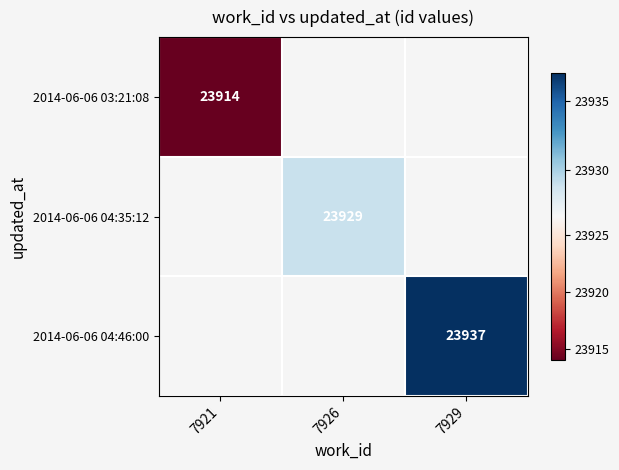

True or false: 2014-06-06 04:46:00 has a value of 23937 at 7929.

True